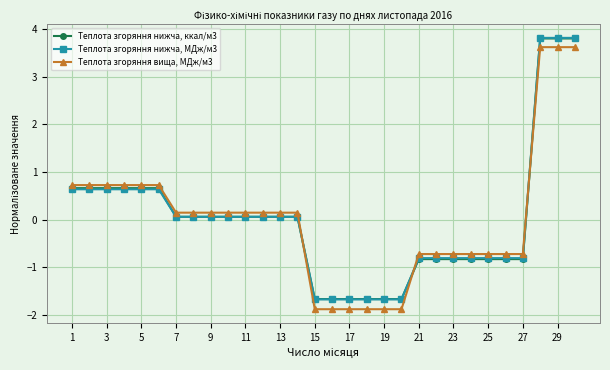

What is the difference between the maximum and minimum values in the Теплота згоряння вища, МДж/м3 series?

5.5